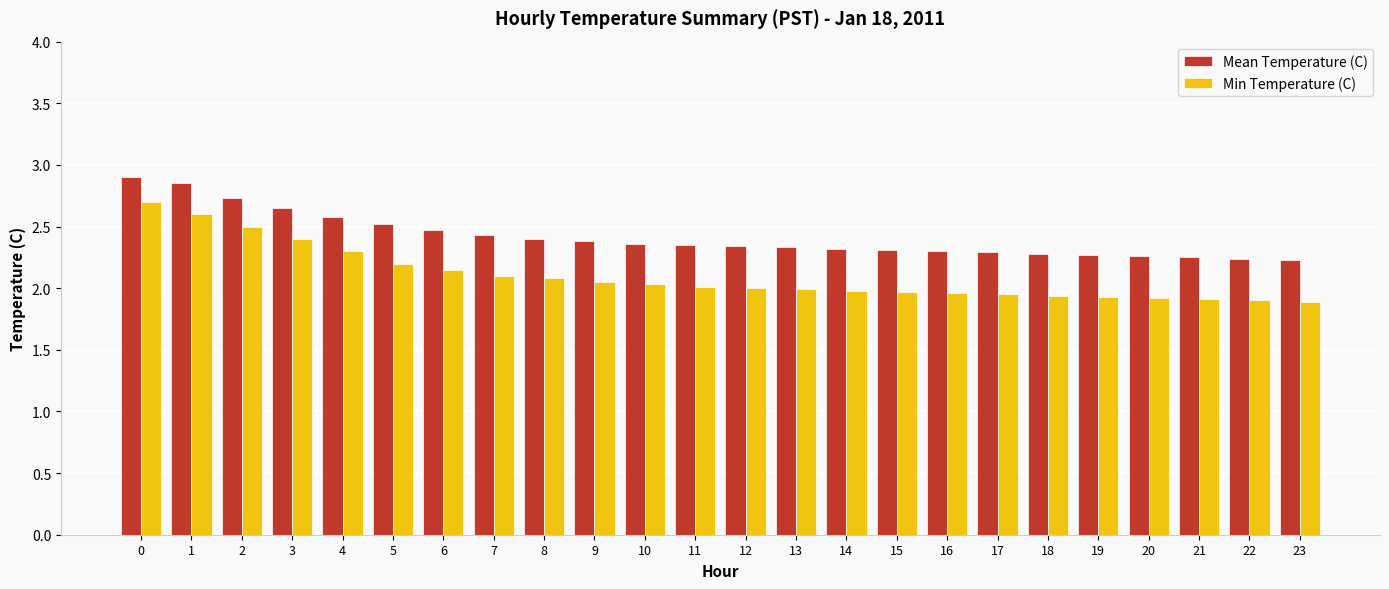

Which series has the largest total across all categories?

Mean Temperature (C)